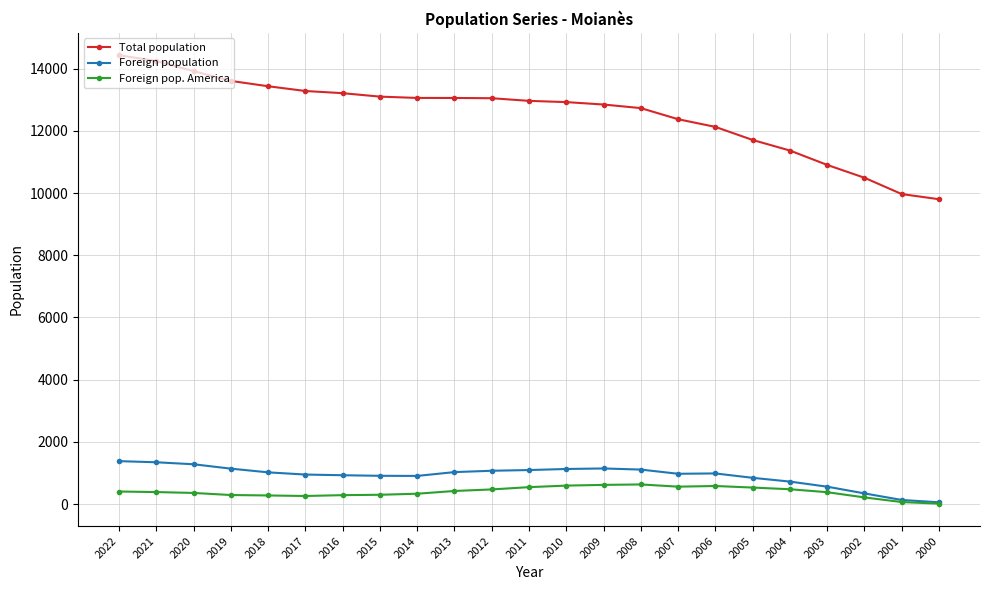

What is the value of the Total population point at the 19th from the left?

11365